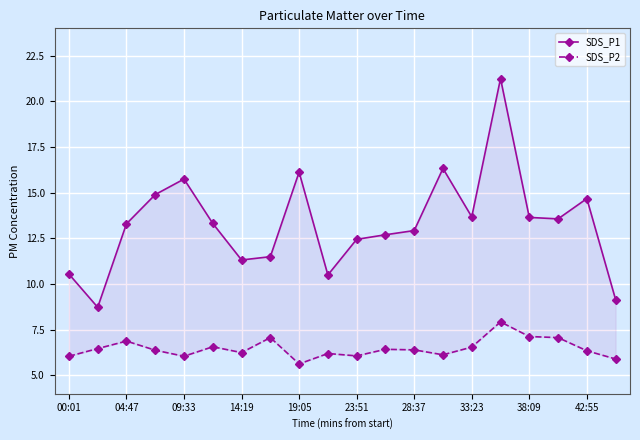

What is the difference between the second highest and minimum values in the SDS_P1 series?

7.6